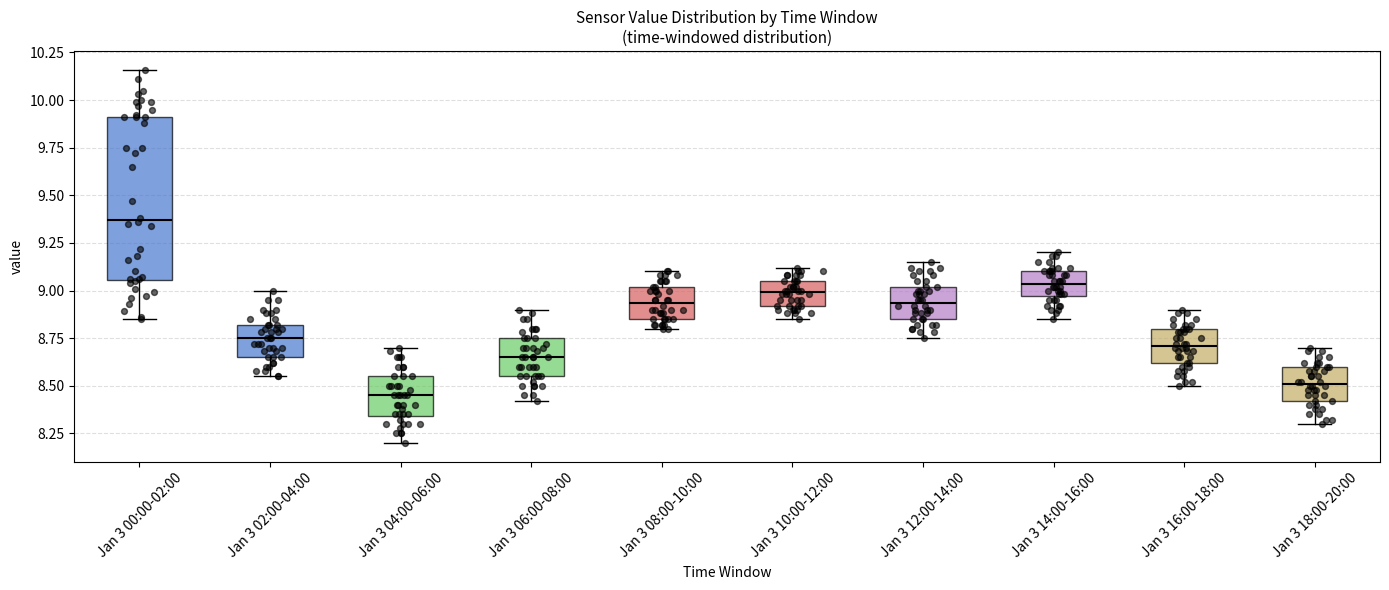

Where is the upper edge of the box for Jan 3 16:00-18:00 on the y-axis? The values are not printed on the chart, so give them approximately, as read against the axis.

8.80